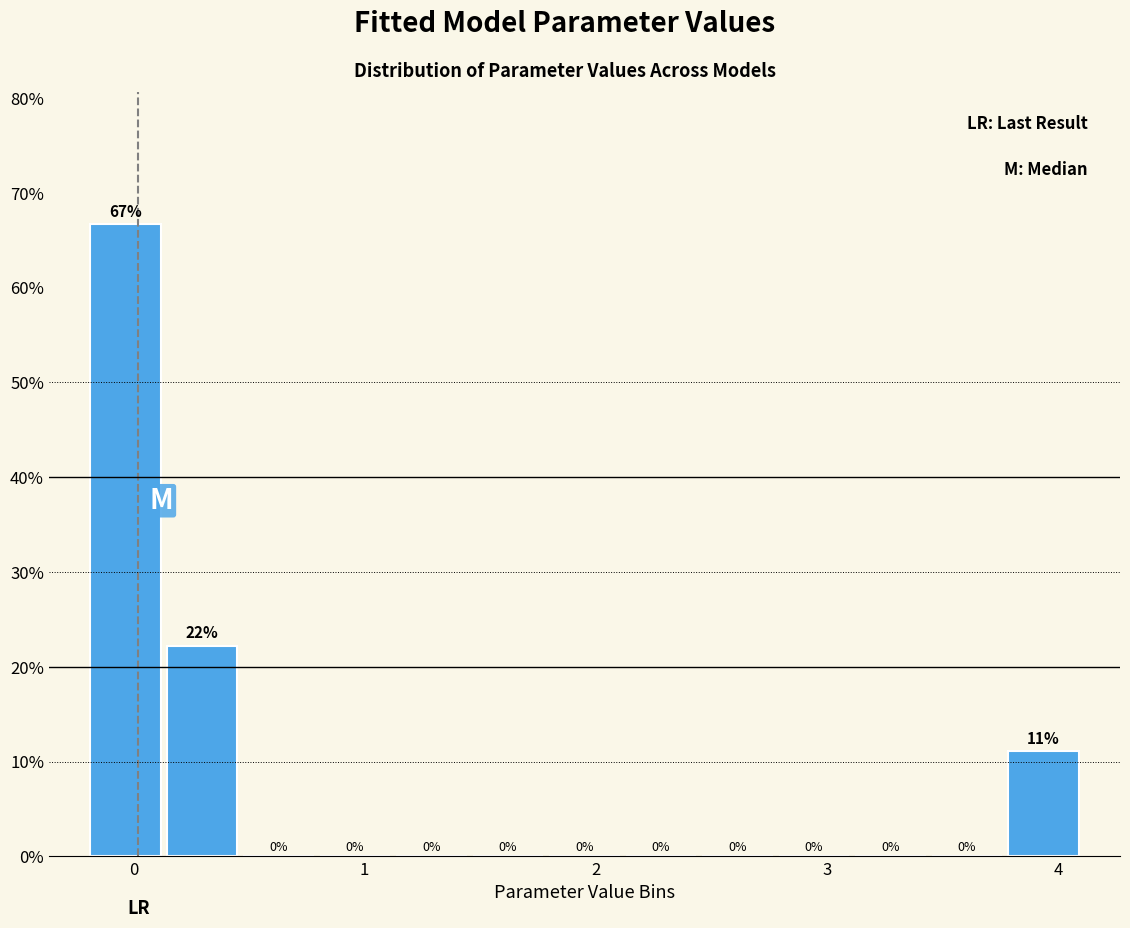

Around what value on the x-axis is the tallest bar? Give the approximate position of its centre, as read against the axis.

0.0